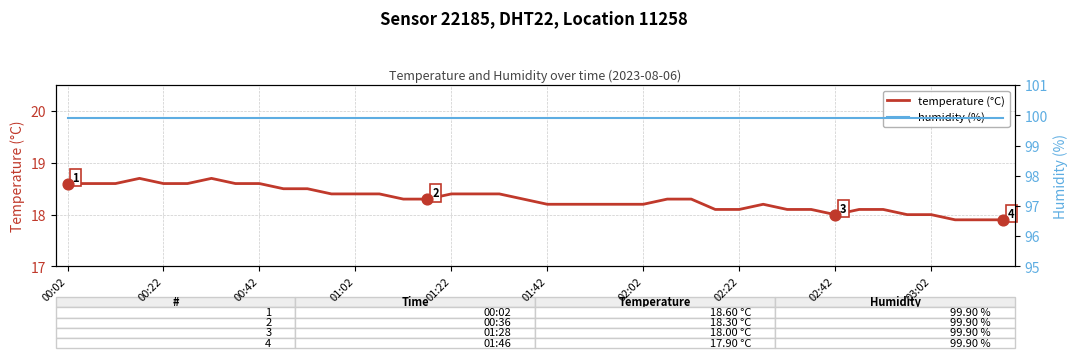

What is the lowest value of the temperature (°C) series?

17.9